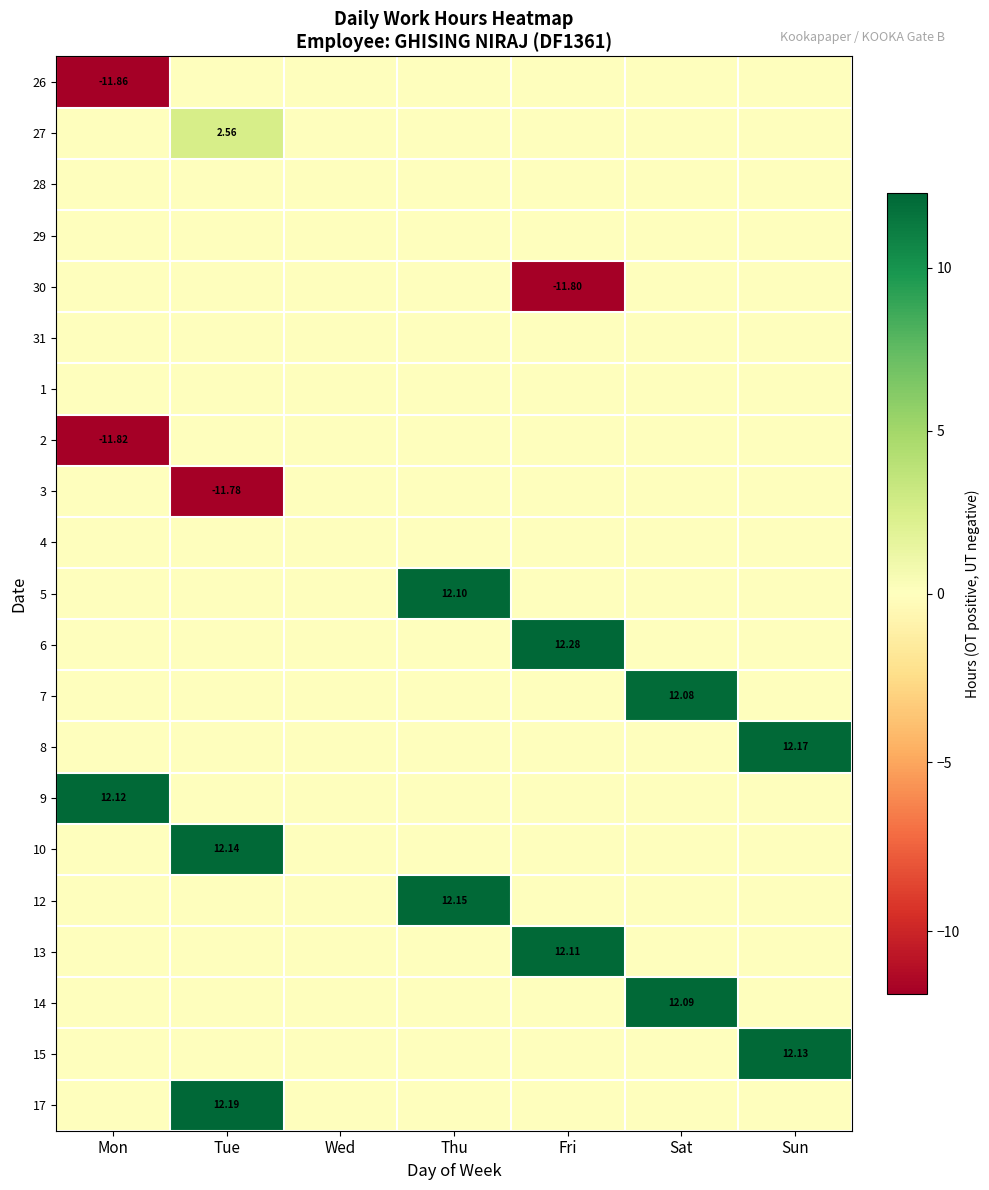

Which category has the highest value across all series?

Fri